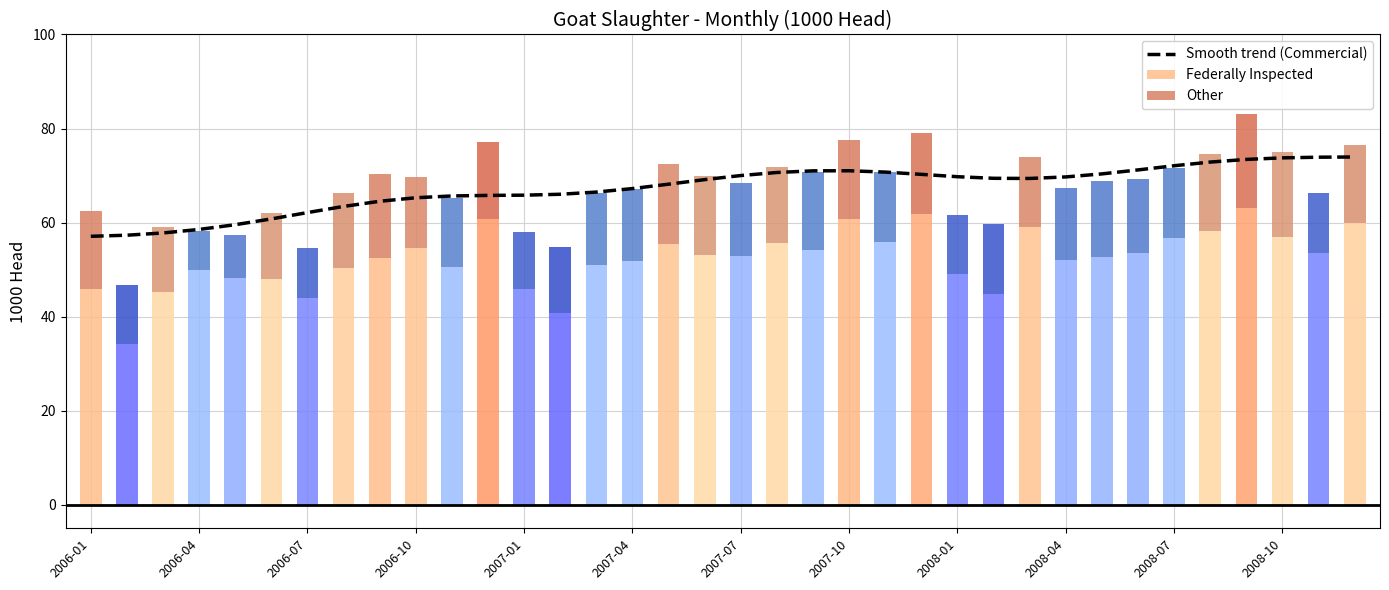

What is the sum of all values?

2424.4